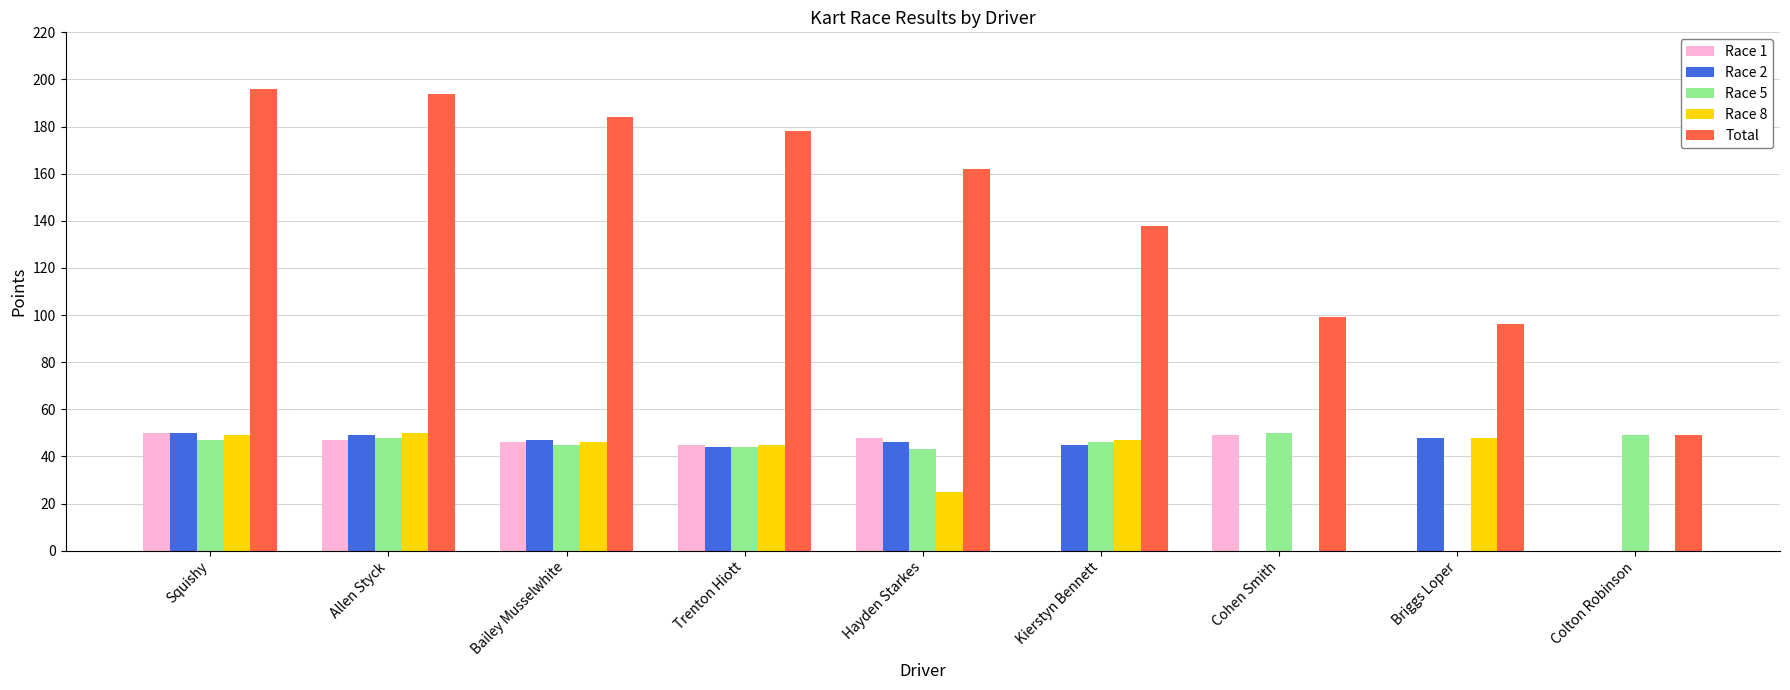

Reading right to left, list all the values displayed in this chart.

Race 1: 0	0	49	0	48	45	46	47	50
Race 2: 0	48	0	45	46	44	47	49	50
Race 5: 49	0	50	46	43	44	45	48	47
Race 8: 0	48	0	47	25	45	46	50	49
Total: 49	96	99	138	162	178	184	194	196